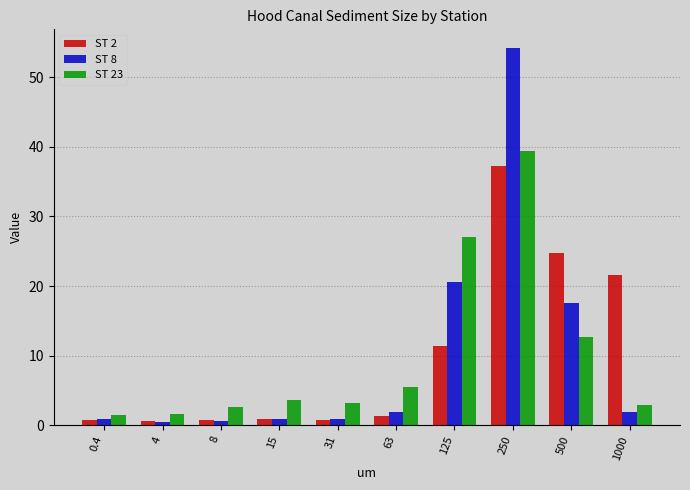

Where is ST 8 nearest to the value 27?

125